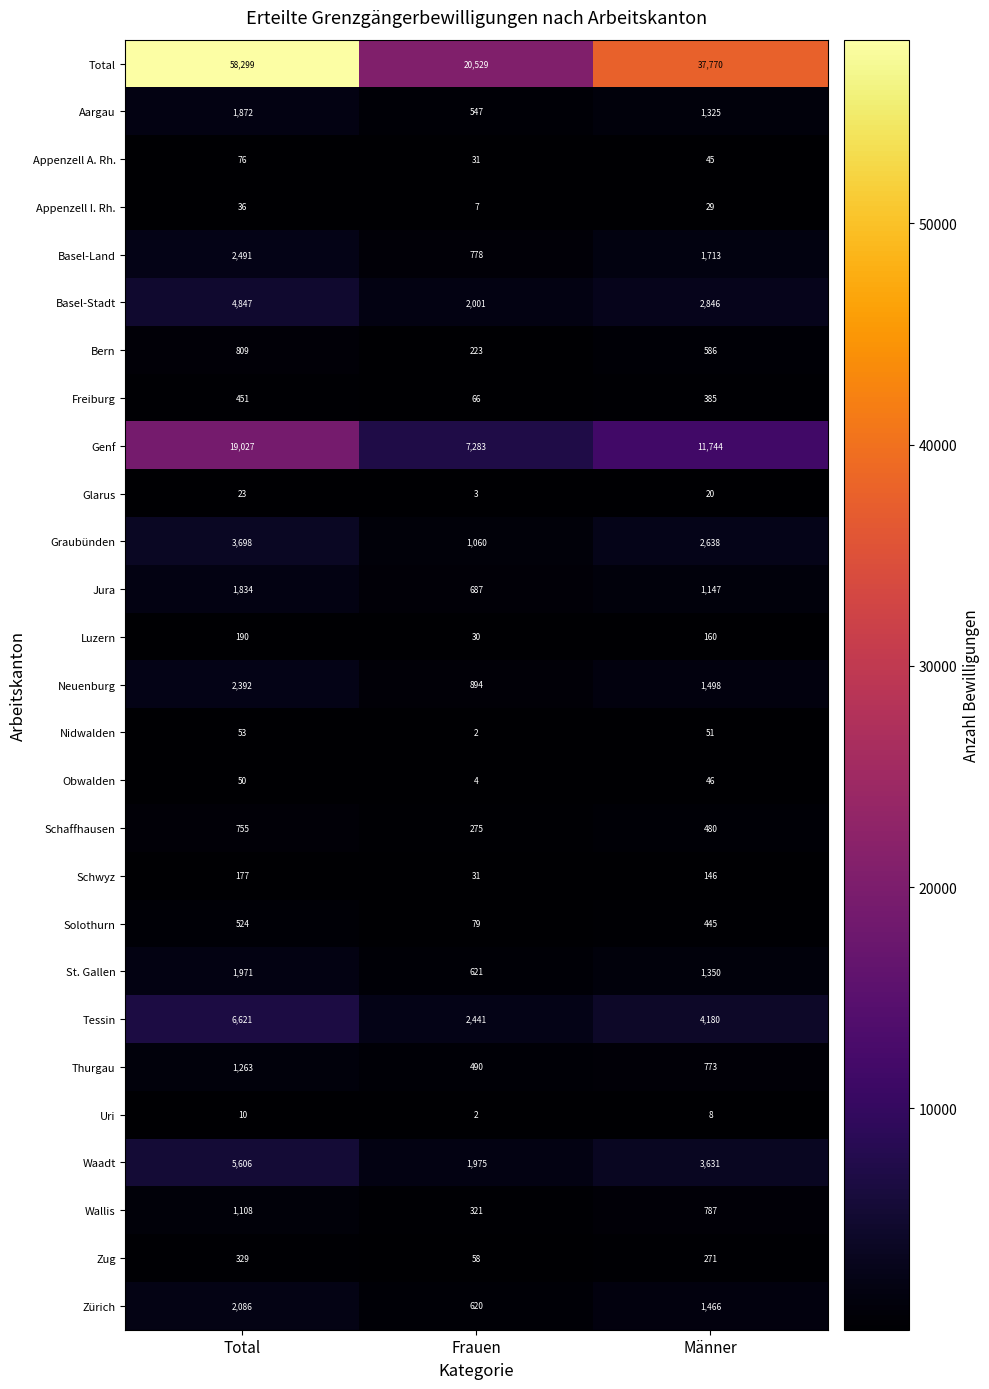

At which category is the sum across all series the highest?

Total